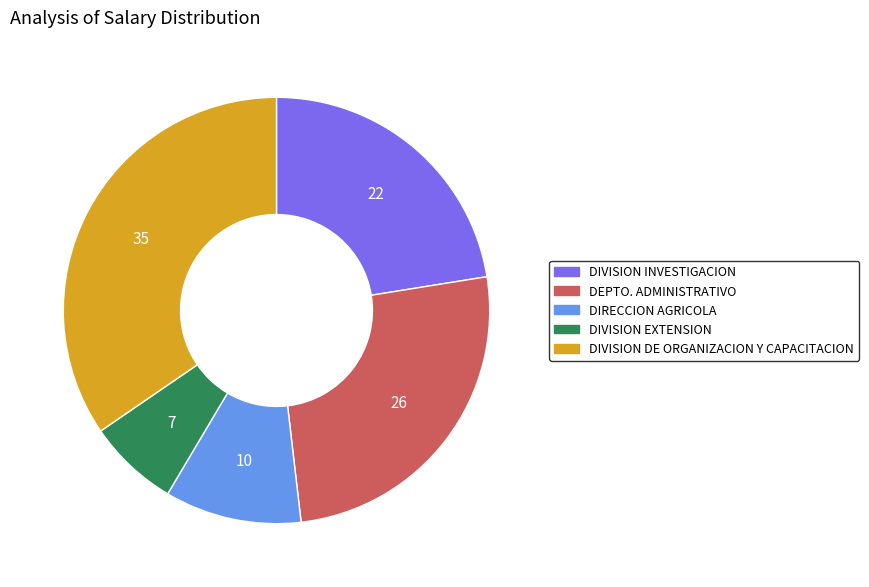

Is there any slice that represents more than half of the pie?

No